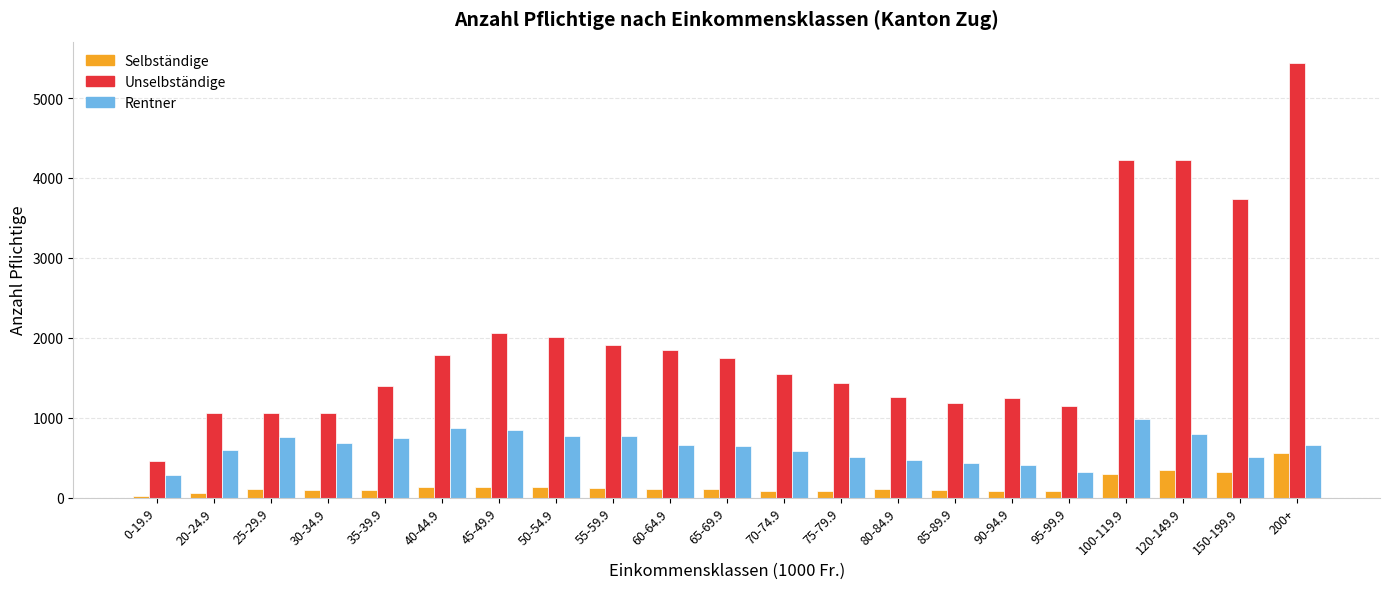

Which series has the largest range (max minus min)?

Unselbständige